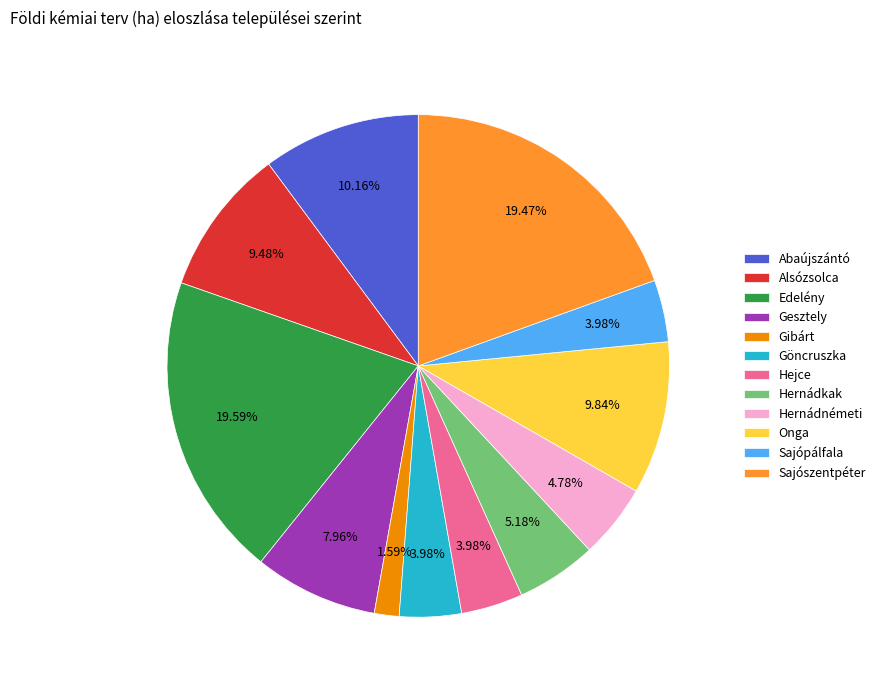

How many slices are in this pie chart?

12